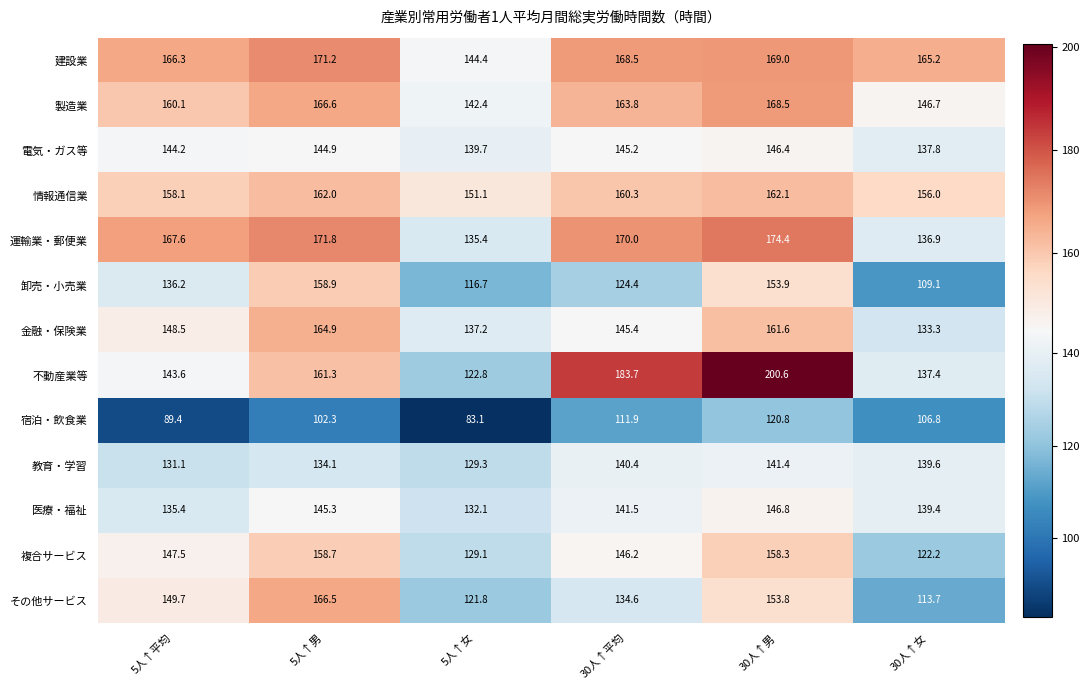

What value does the 医療・福祉 series have at 5人↑男?

145.3